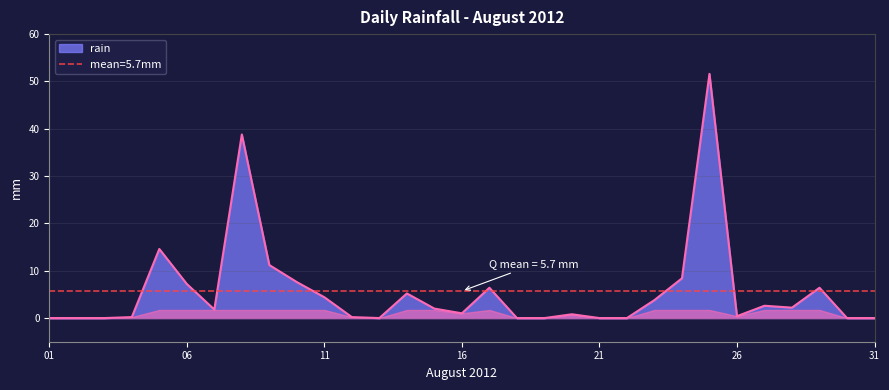

Reading left to right, what are all the values shown in this chart?

0.0	0.0	0.0	0.2	14.6	7.2	1.8	38.8	11.2	7.6	4.4	0.2	0.0	5.2	2.0	1.0	6.4	0.0	0.0	0.8	0.0	0.0	3.8	8.4	51.6	0.4	2.6	2.2	6.4	0.0	0.0